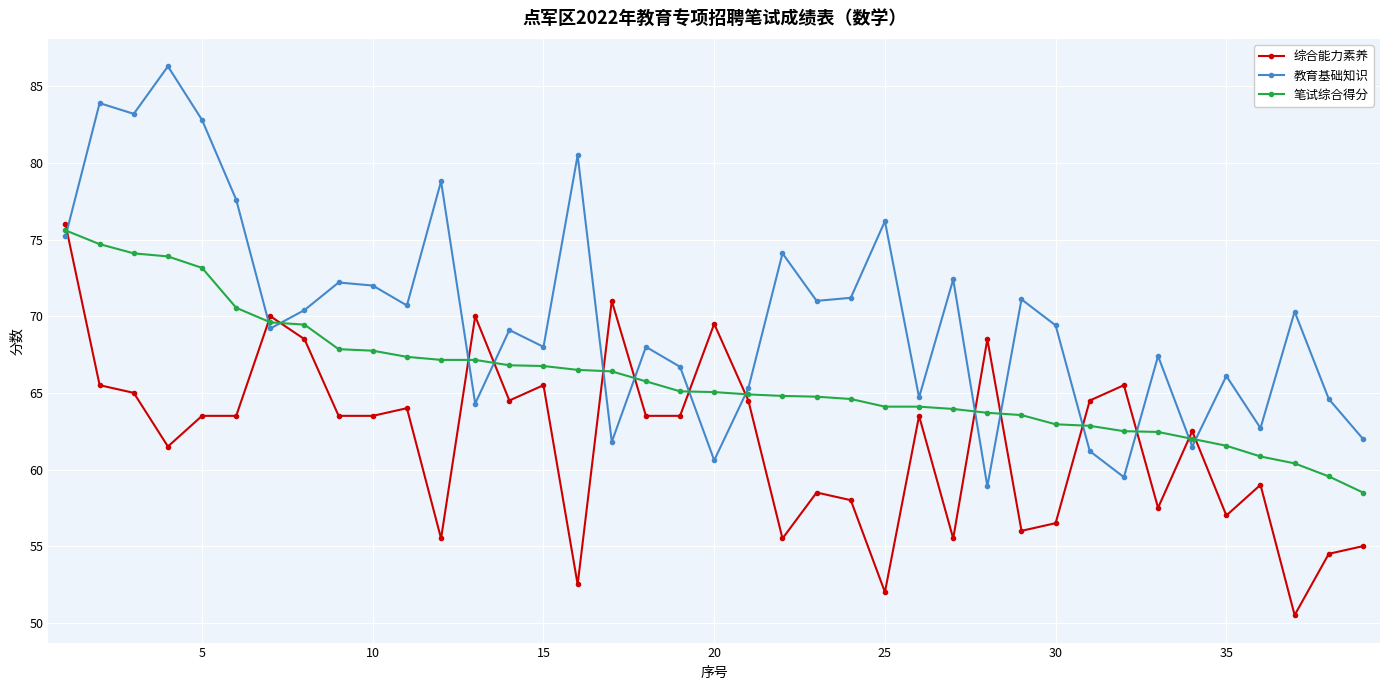

Which series has the widest spread of values?

教育基础知识